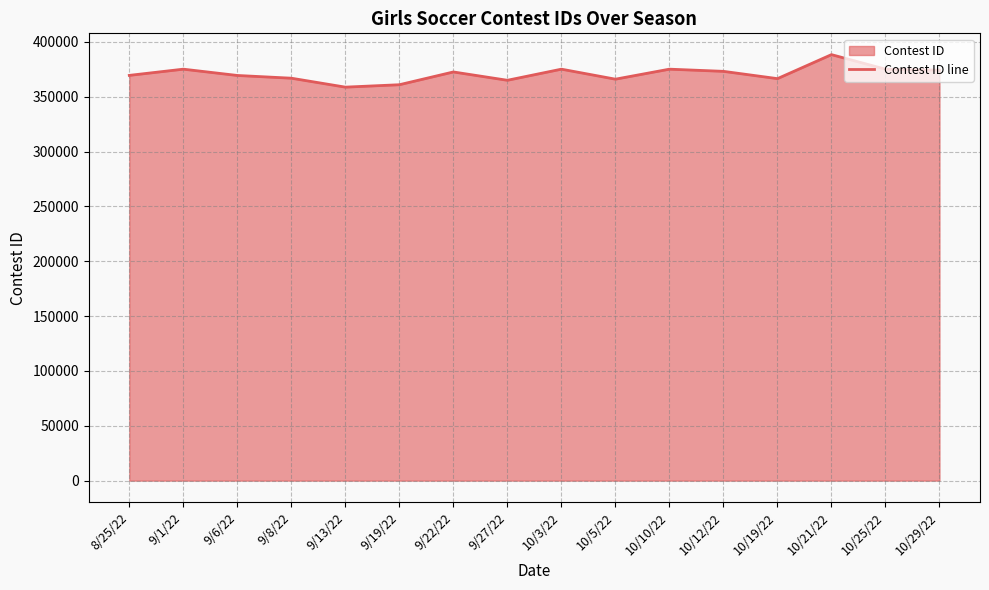

Which category has the lowest value across all series?

9/13/22